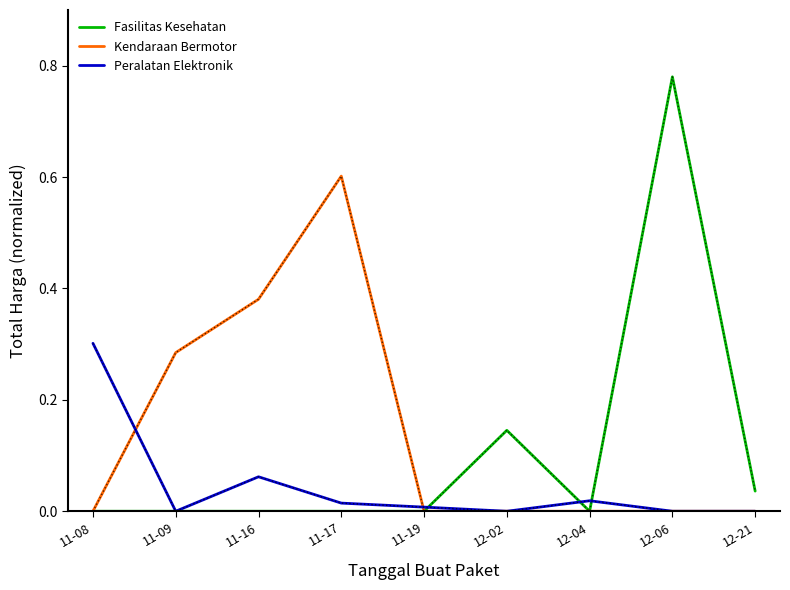

Rank the series by their average value, from lowest to highest.

Peralatan Elektronik, Fasilitas Kesehatan, Kendaraan Bermotor